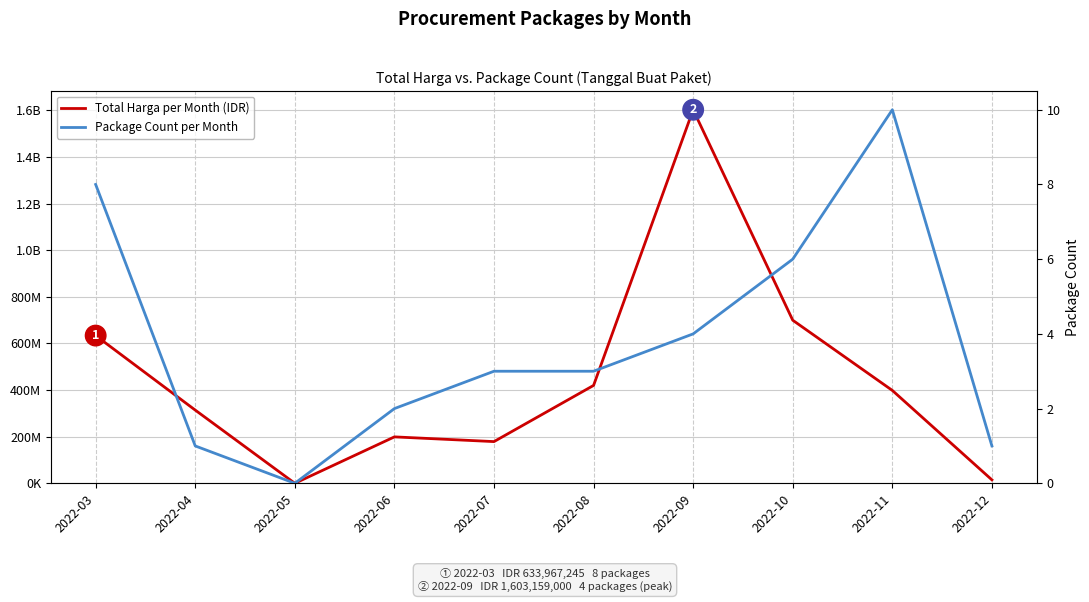

Which has a higher value, 2022-11 or 2022-10?

2022-10